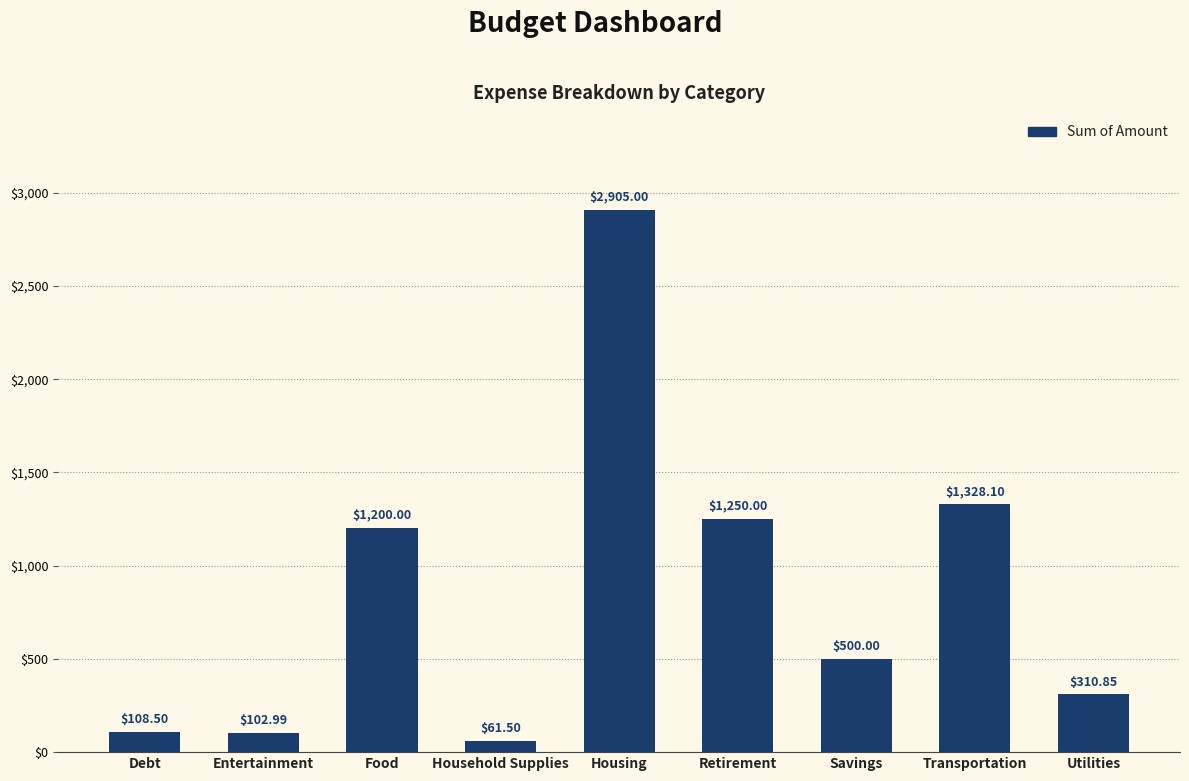

List the labels in order of value, smallest first.

Household Supplies, Entertainment, Debt, Utilities, Savings, Food, Retirement, Transportation, Housing